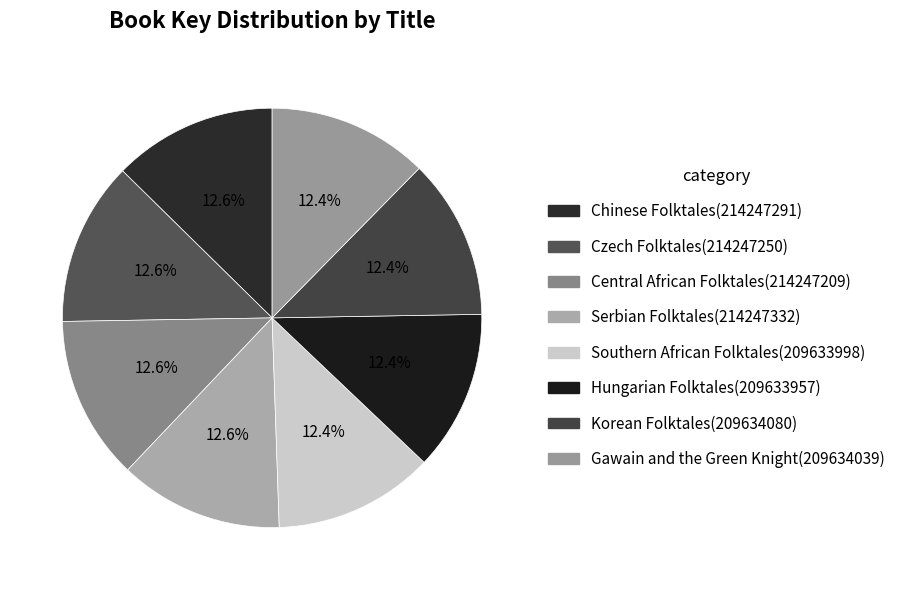

To the nearest percent, what portion does Southern African Folktales represent?

12%